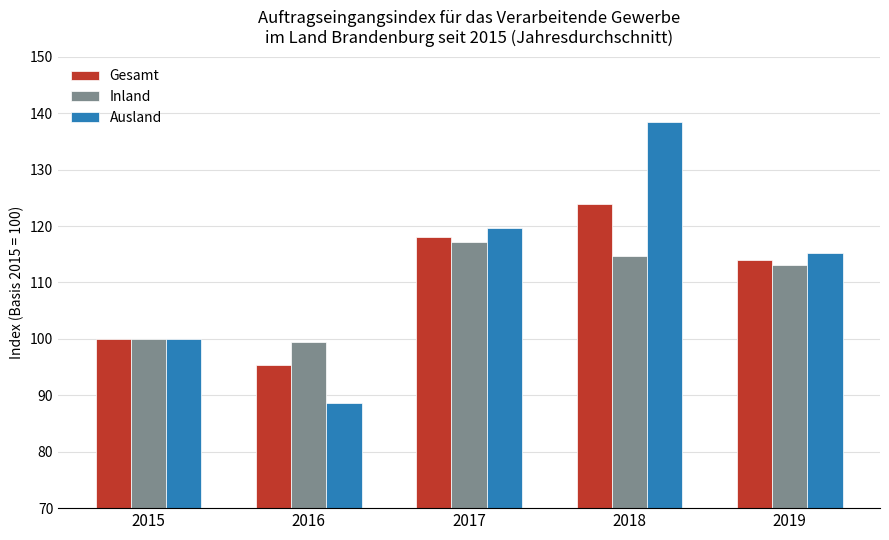

Which series has the largest total across all categories?

Ausland